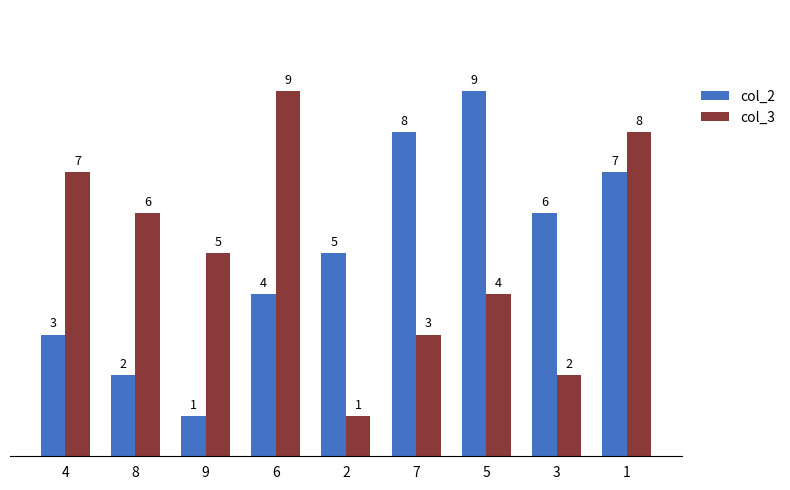

What is the maximum value for col_3?

9